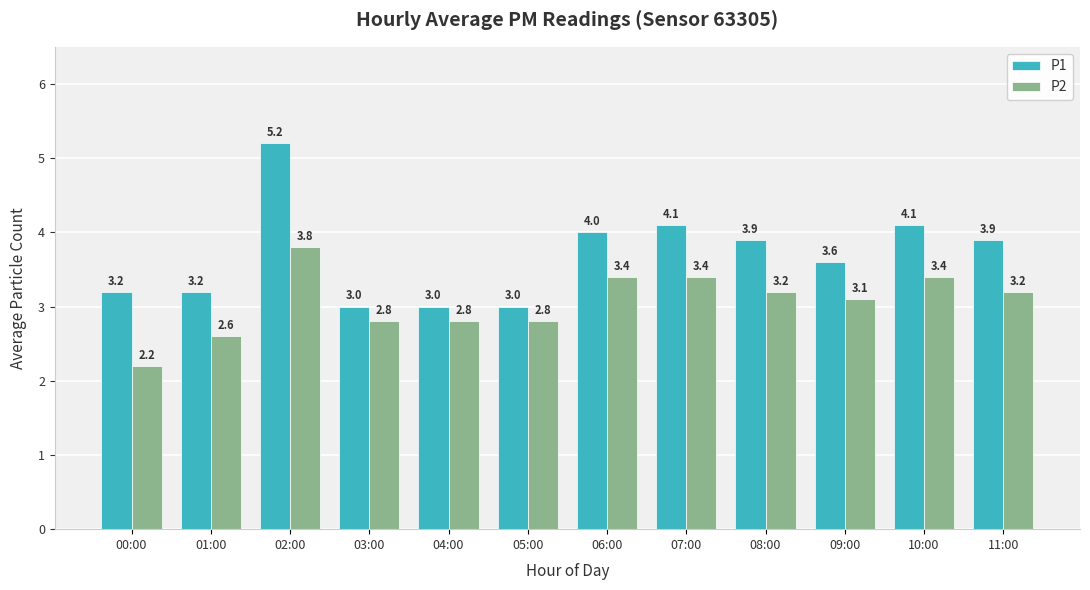

What is the difference between the P1 values at 01:00 and 11:00?

0.7